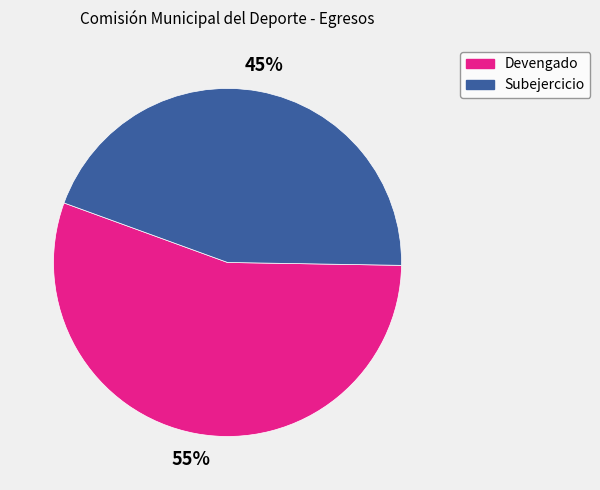

Count the number of slices in the pie.

2